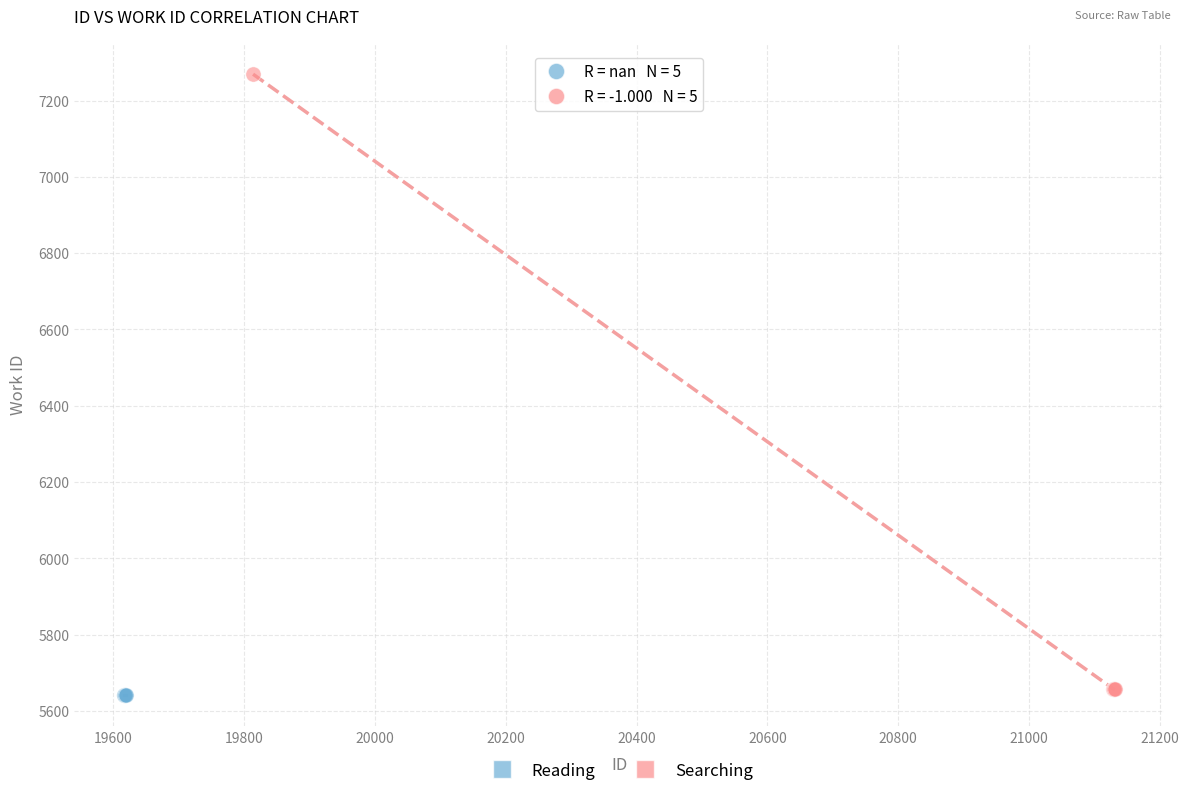

Which series reaches the maximum Y coordinate?

Searching